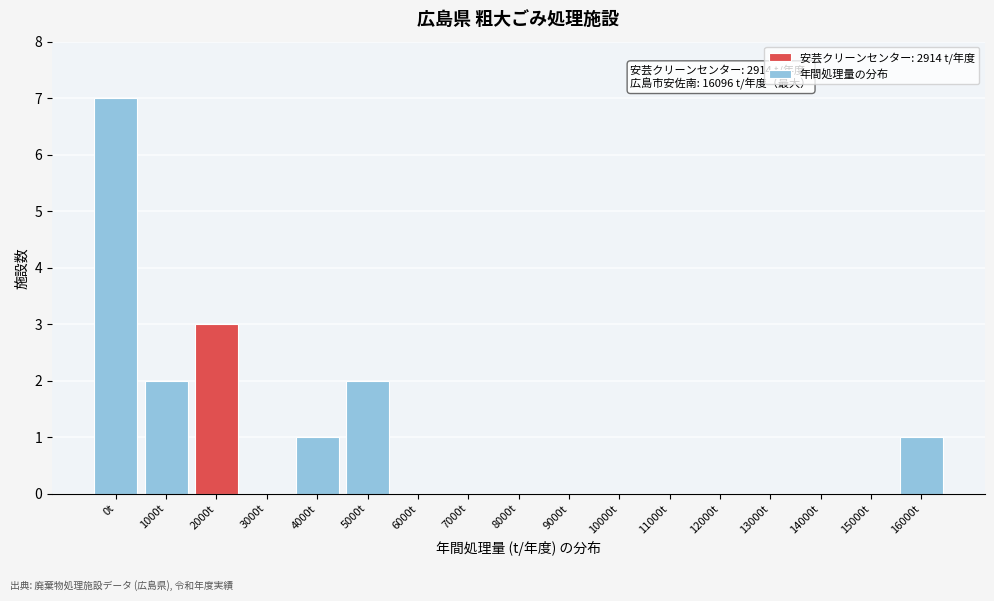

Reading right to left, what are all the values shown in this chart?

16000t=1	15000t=0	14000t=0	13000t=0	12000t=0	11000t=0	10000t=0	9000t=0	8000t=0	7000t=0	6000t=0	5000t=2	4000t=1	3000t=0	2000t=3	1000t=2	0t=7